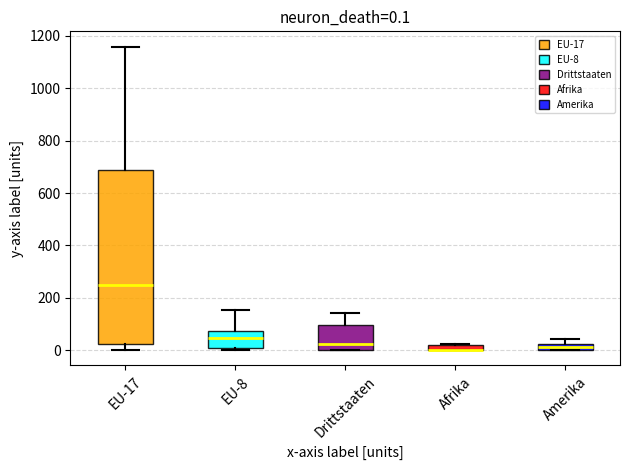

Comparing the boxes themselves (not the whiskers), which one is the tallest?

EU-17